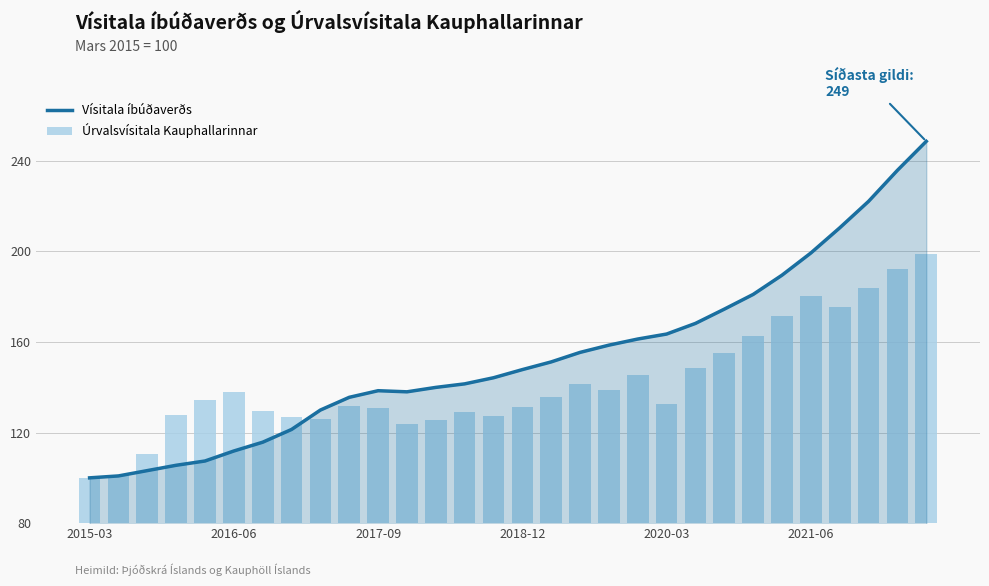

What position from the left is 2021-06?

26